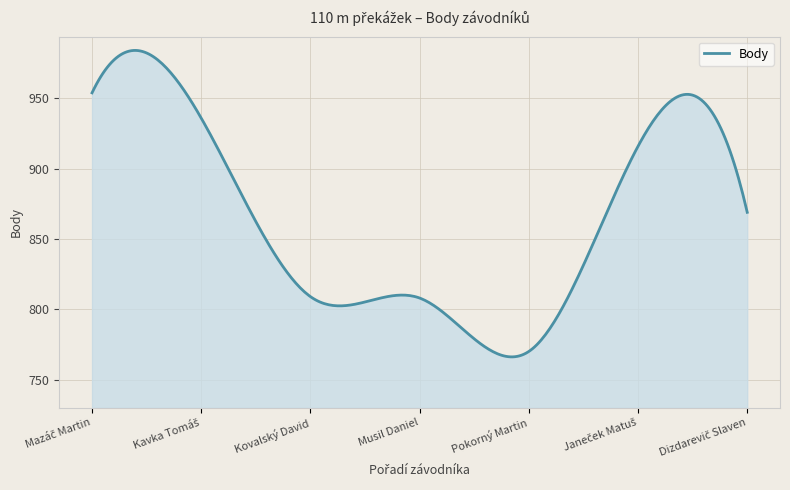

What is the smallest value displayed?

766.1